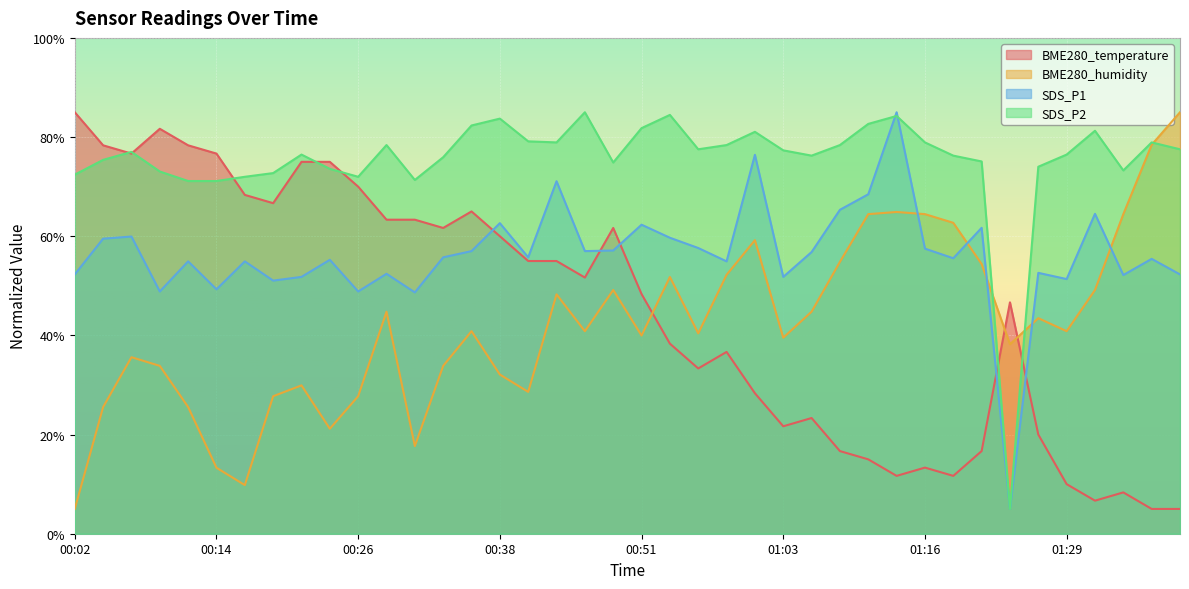

How many lines are shown in the chart?

4